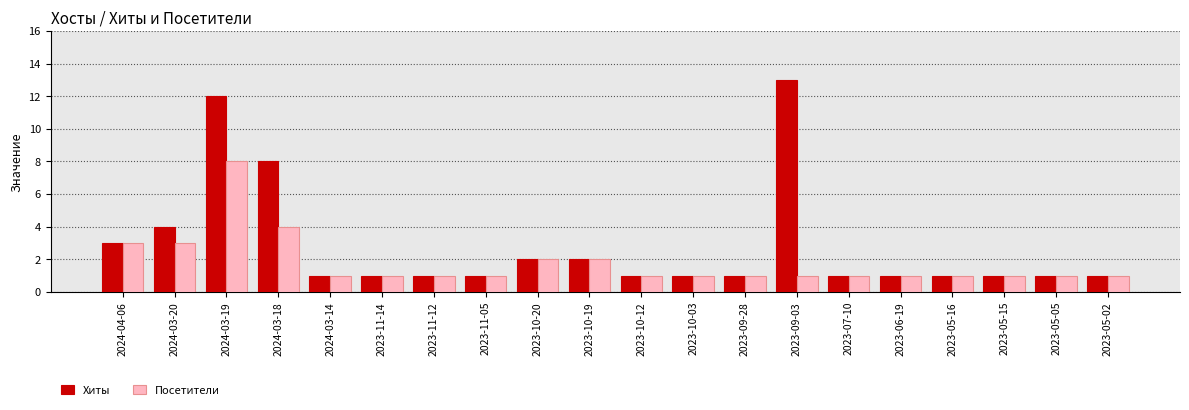

At which label is Хиты closest to 7?

2024-03-18